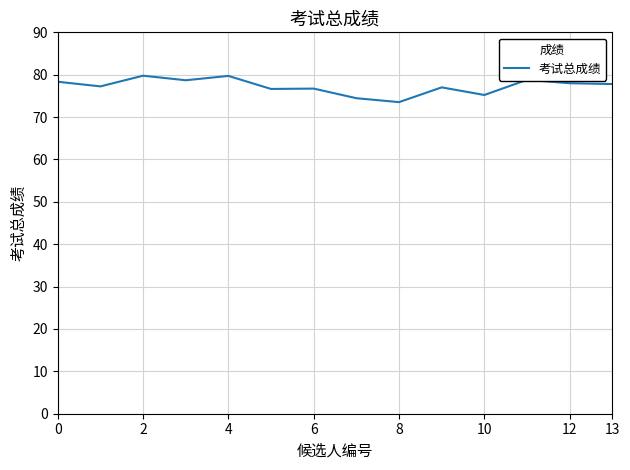

What is the difference between the maximum and minimum values?

6.2